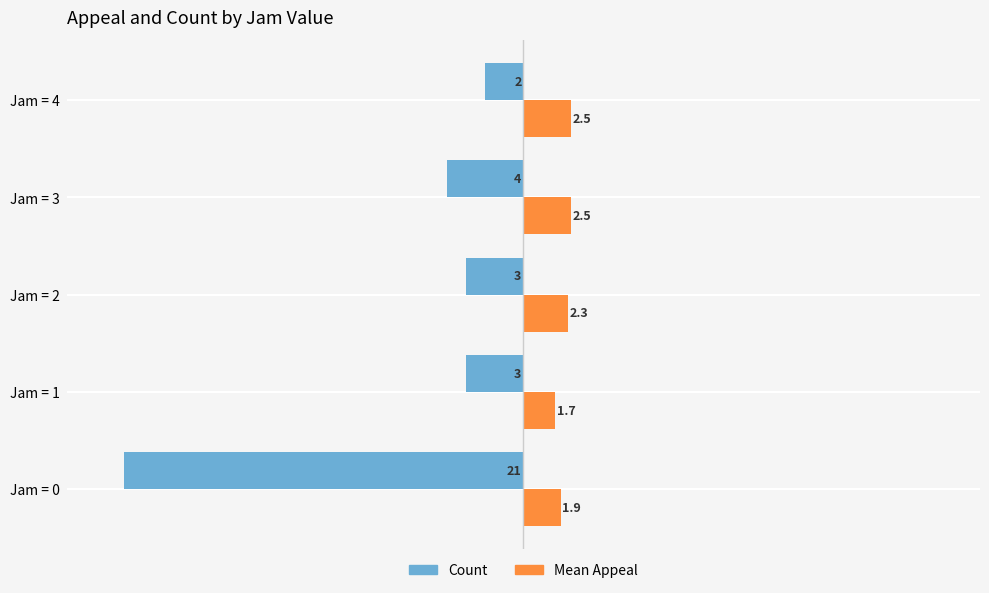

Which series changed the most between Jam = 0 and Jam = 4?

Count